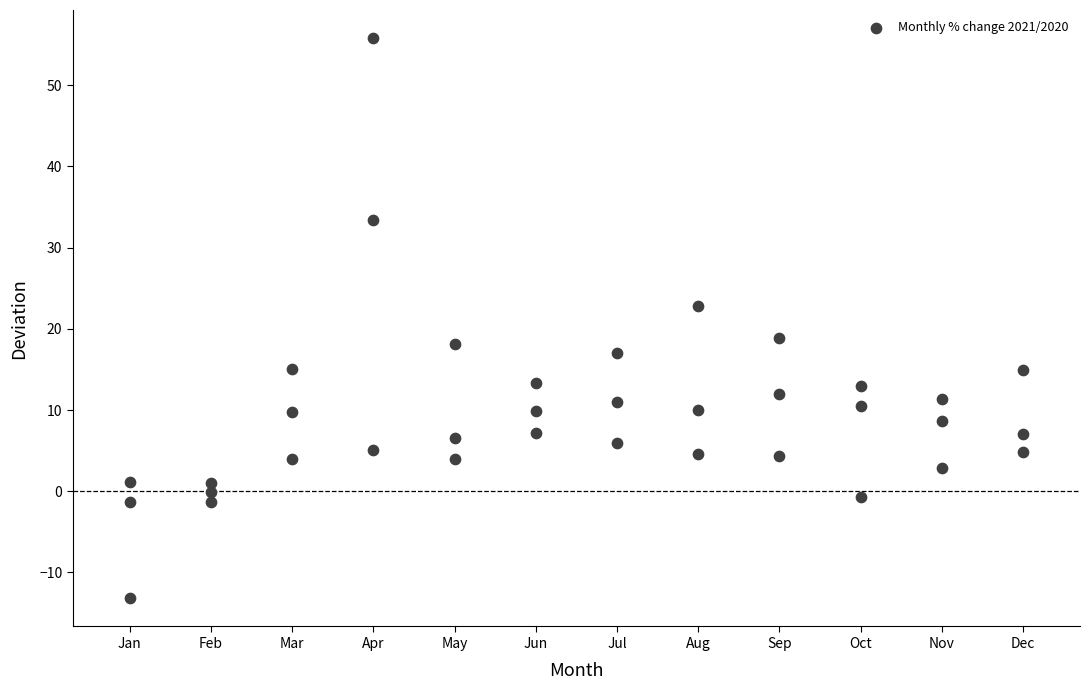

What is the range of Y values (max minus min)?

69.0